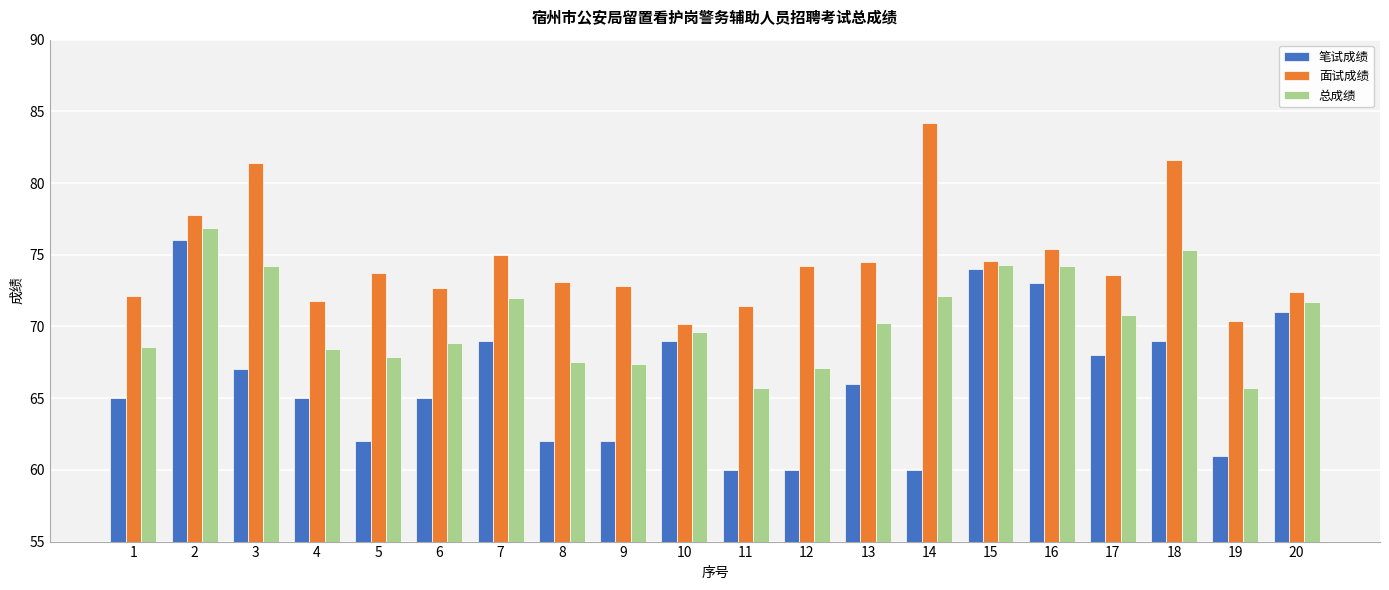

Which series has the largest total across all categories?

面试成绩